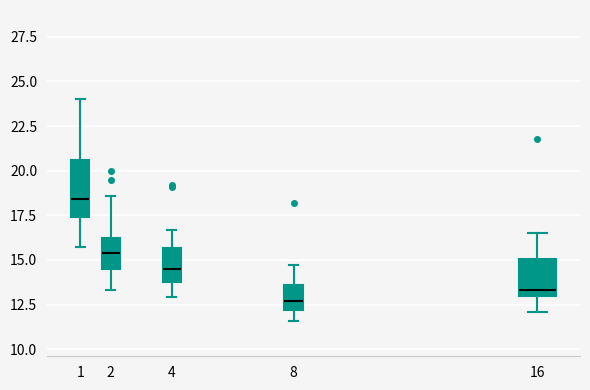

Comparing the boxes themselves (not the whiskers), which one is the tallest?

1